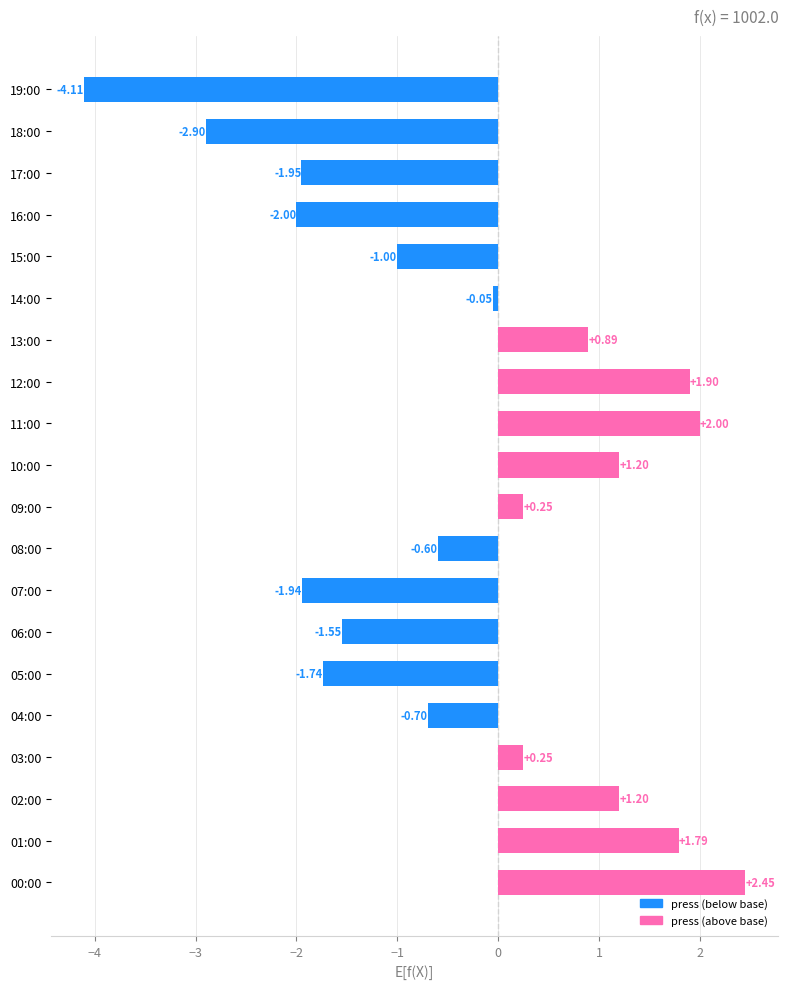

Does the chart contain stacked bars?

No